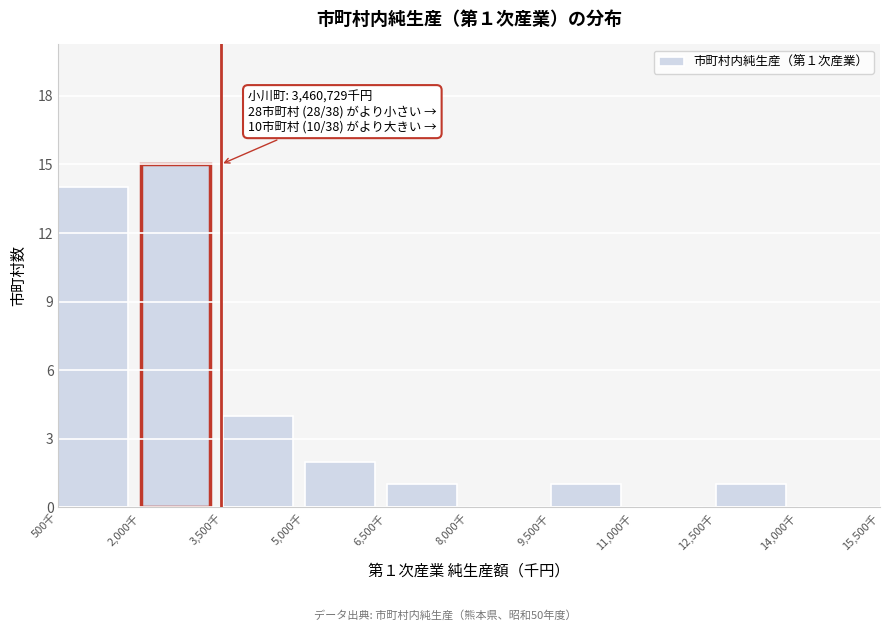

Reading right to left, transcribe all the data shown in this chart.

14,000千=0	12,500千=1	11,000千=0	9,500千=1	8,000千=0	6,500千=1	5,000千=2	3,500千=4	2,000千=15	500千=14